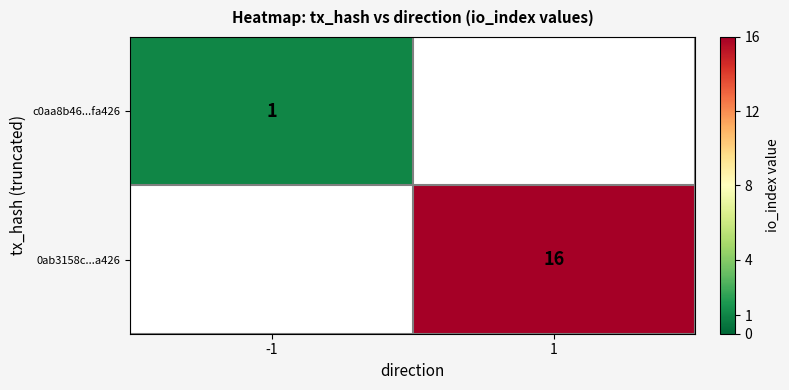

What is the maximum value shown in the chart?

16.0